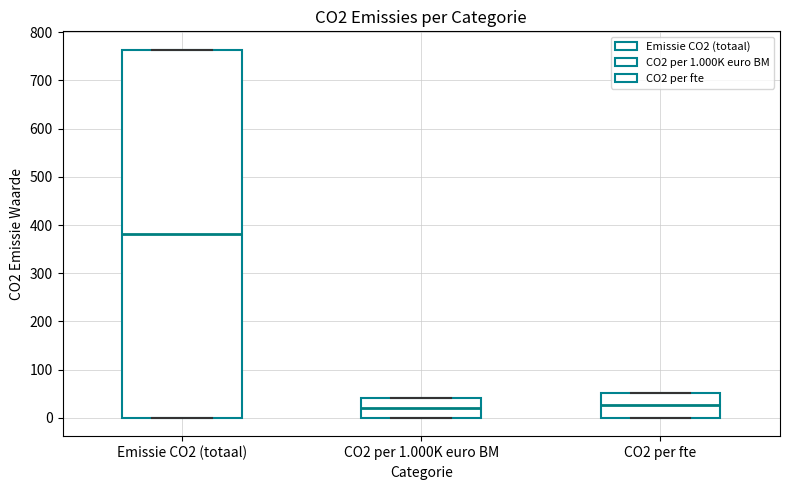

Where is the upper edge of the box for Emissie CO2 (totaal) on the y-axis? The values are not printed on the chart, so give them approximately, as read against the axis.

760